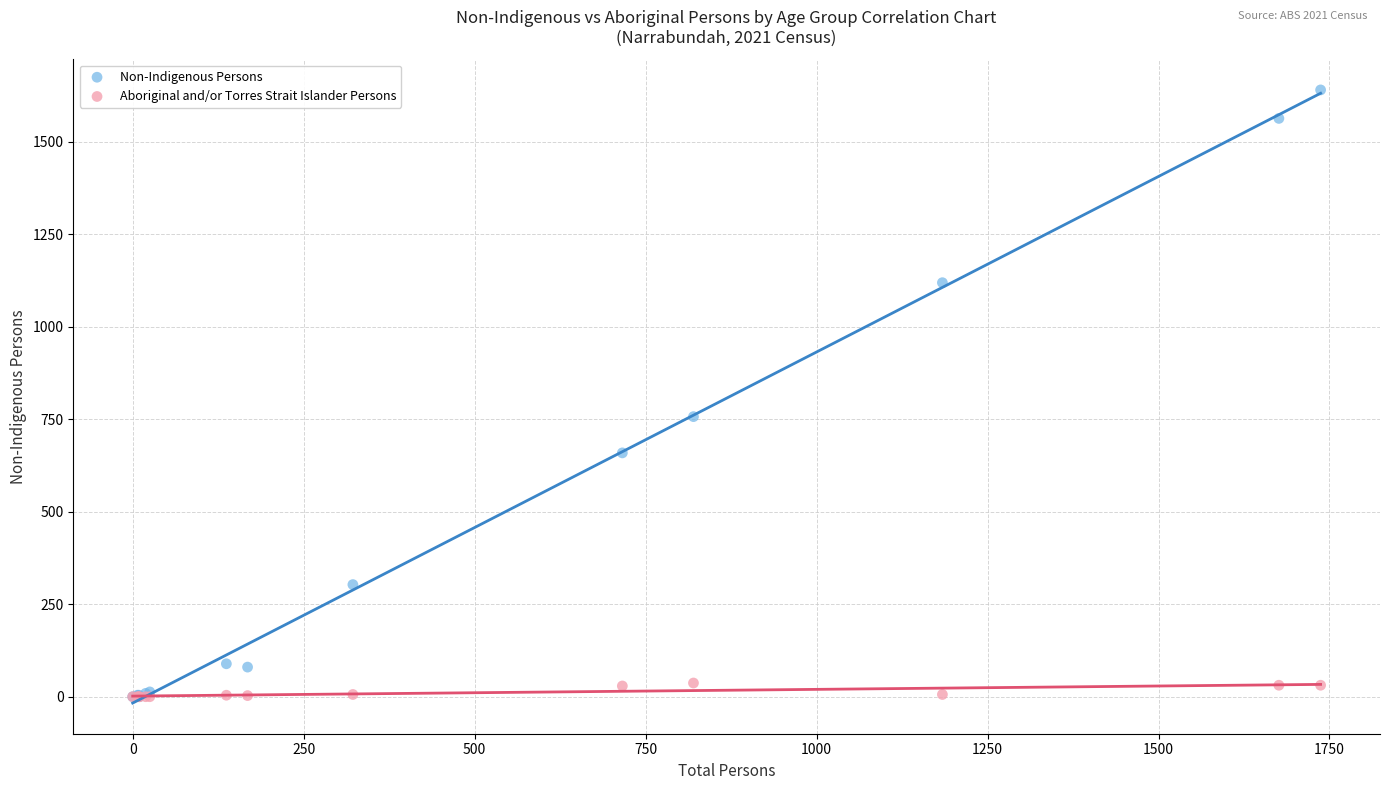

Which series has the largest Y range (max minus min)?

Non-Indigenous Persons